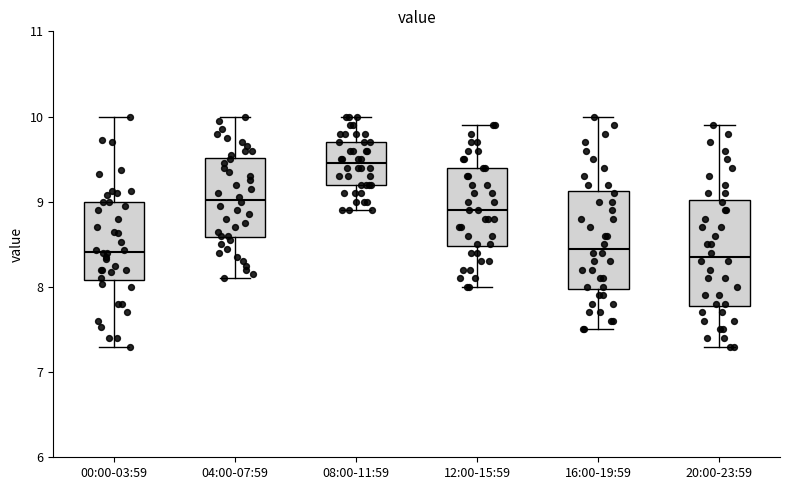

Reading left to right, transcribe this box plot: for each box, give where its median line is, the range the box spans, and where its two whiskers end, as read against the y-axis. The values are not printed on the chart, so give them approximately, as read against the axis.

00:00-03:59: median 8.4, box 8.1 to 9.0, whiskers 7.3 to 10.0
04:00-07:59: median 9.0, box 8.6 to 9.5, whiskers 8.1 to 10.0
08:00-11:59: median 9.5, box 9.2 to 9.7, whiskers 8.9 to 10.0
12:00-15:59: median 8.9, box 8.5 to 9.4, whiskers 8.0 to 9.9
16:00-19:59: median 8.5, box 8.0 to 9.1, whiskers 7.5 to 10.0
20:00-23:59: median 8.4, box 7.8 to 9.0, whiskers 7.3 to 9.9